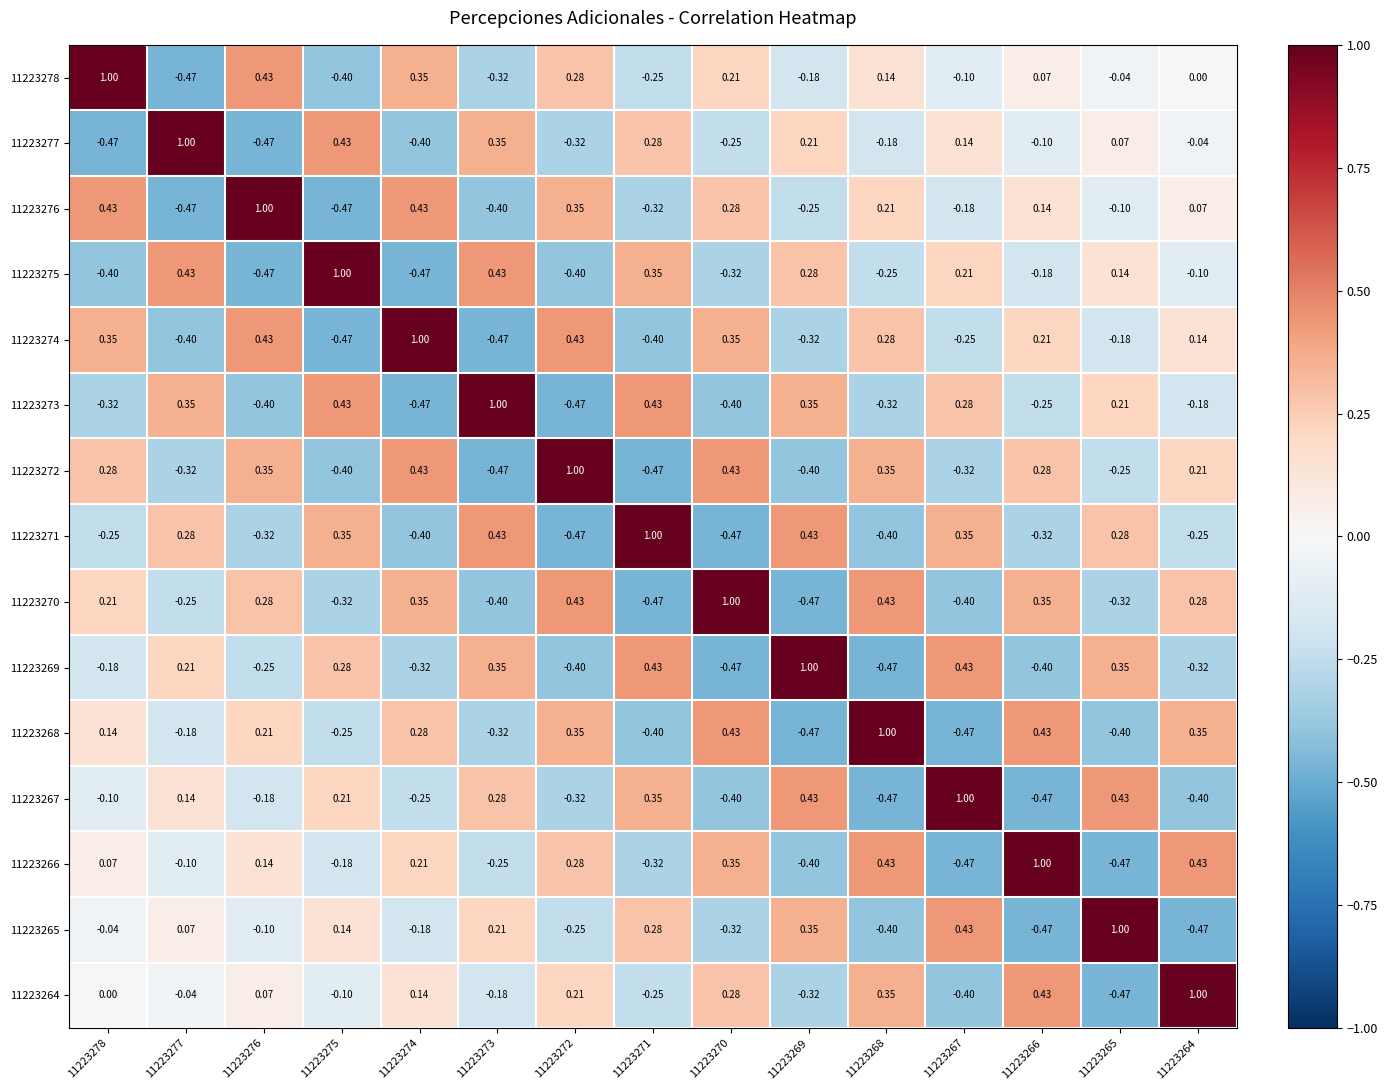

At which category is the sum across all series the highest?

11223278